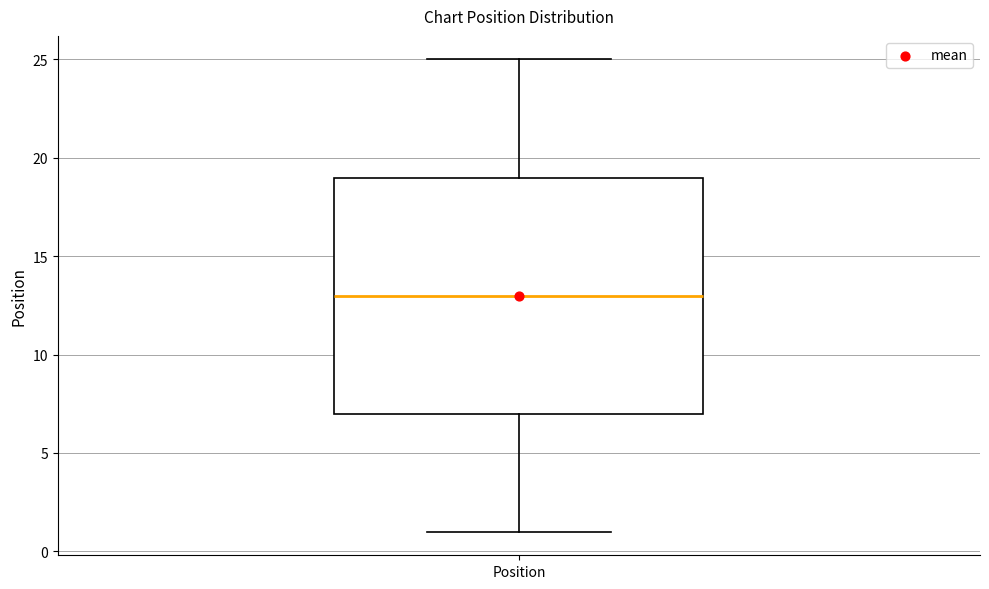

Transcribe this box plot: give where the median line is, the range the box spans, and where the two whiskers end, as read against the y-axis. The values are not printed on the chart, so give them approximately, as read against the axis.

median 13, box 7 to 19, whiskers 1 to 25